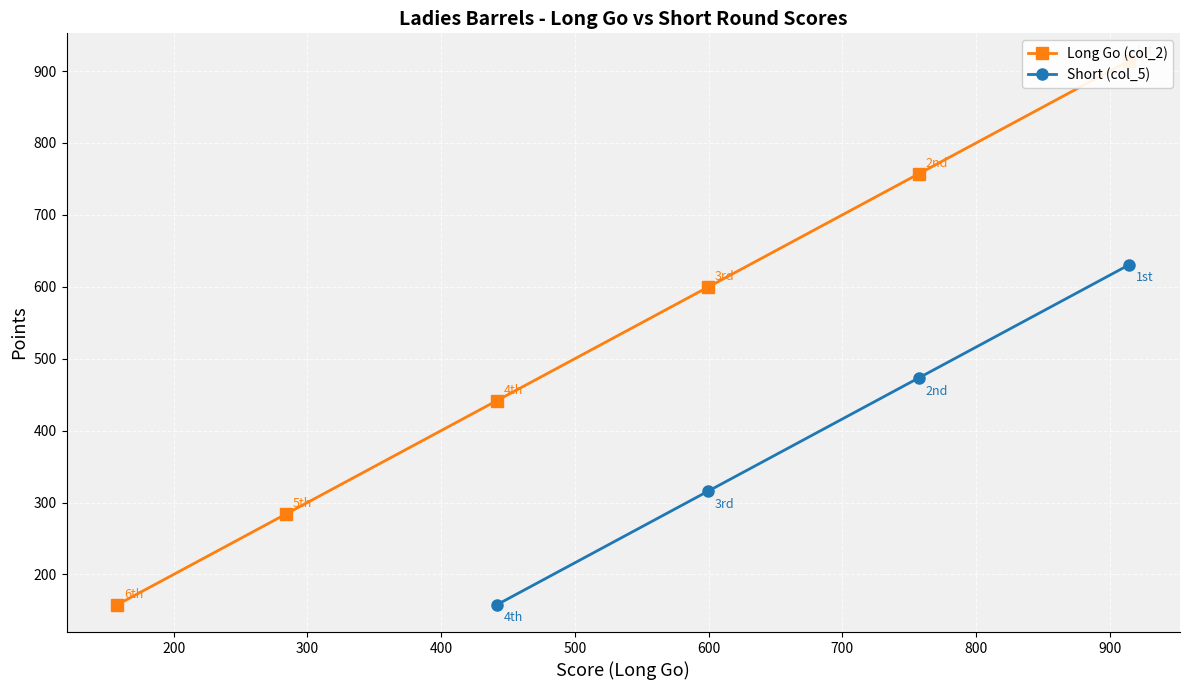

What is the minimum value for Short (col_5)?

157.7